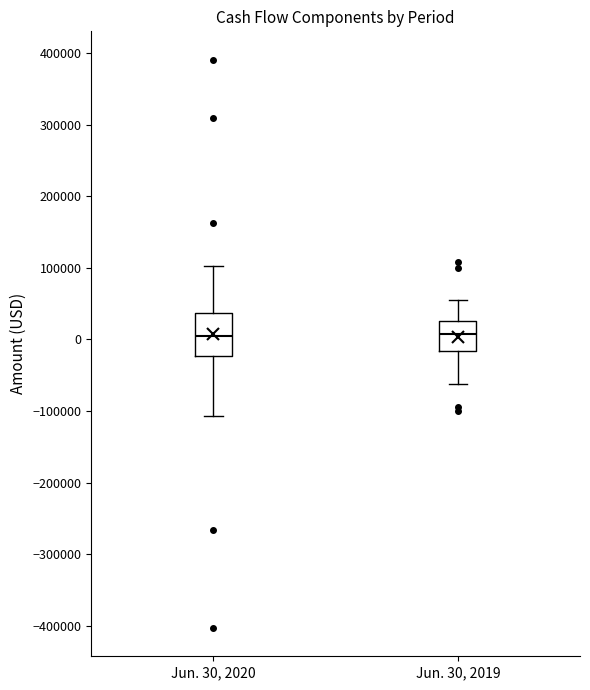

Which box is the tallest, from its lower edge to its upper edge?

Jun. 30, 2020